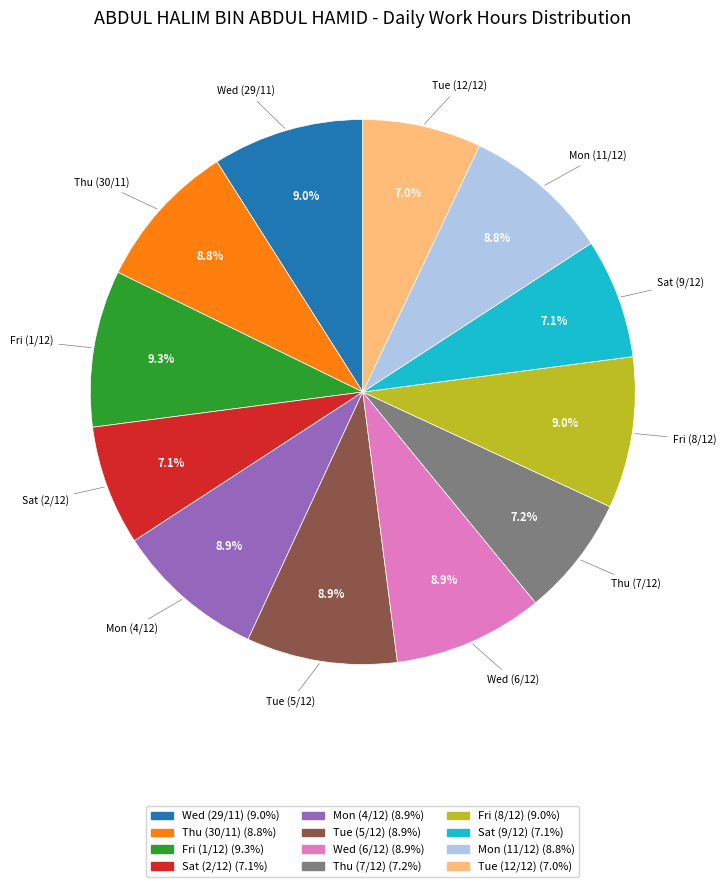

To the nearest percent, what percentage of the pie is Tue (12/12)?

7%